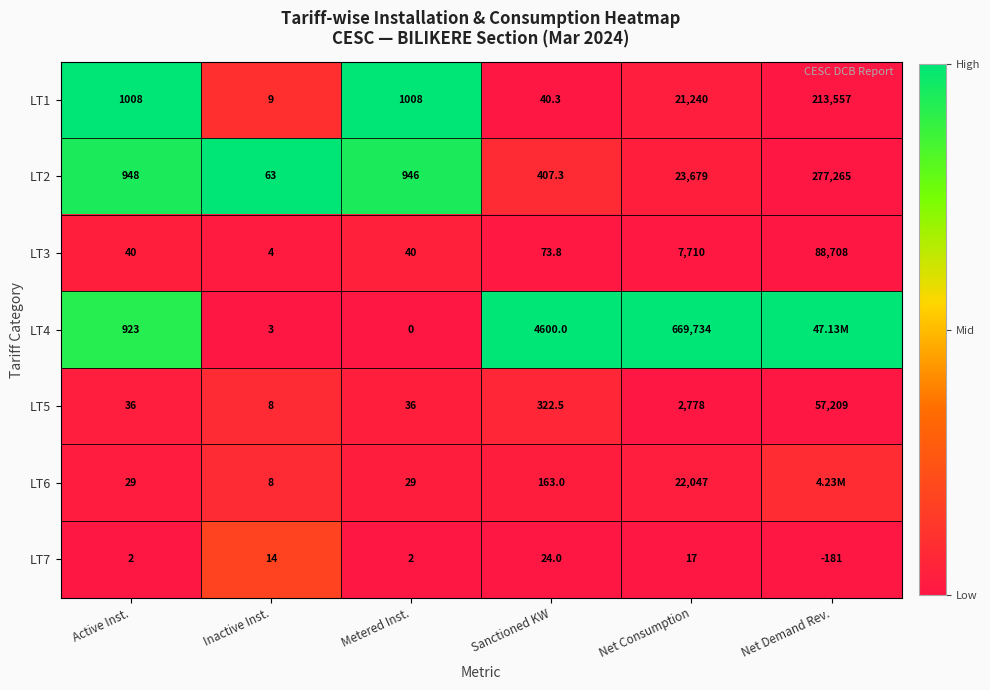

Where does the LT3 series first go above 73?

Sanctioned KW